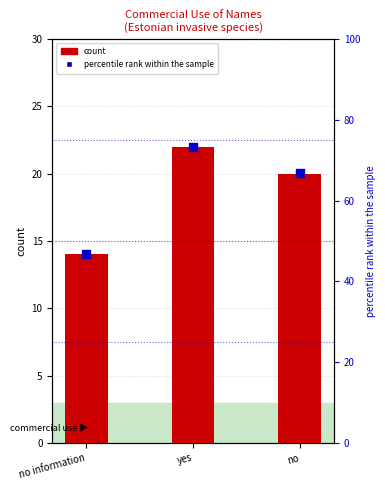

What is the change in value from no information to yes?

+26.6